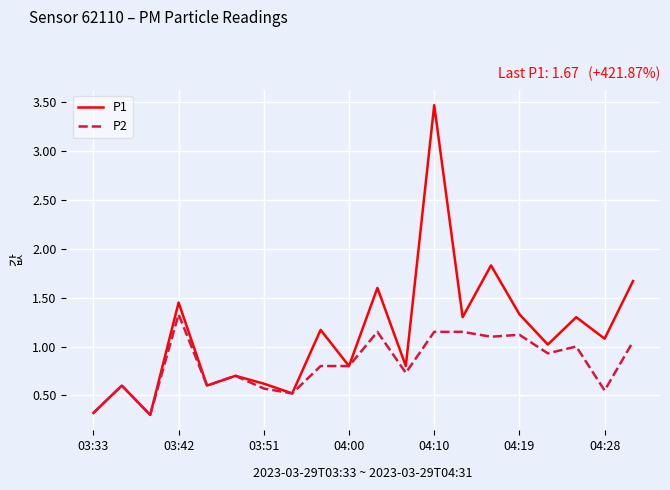

At how many categories does at least one series exceed 0?

20